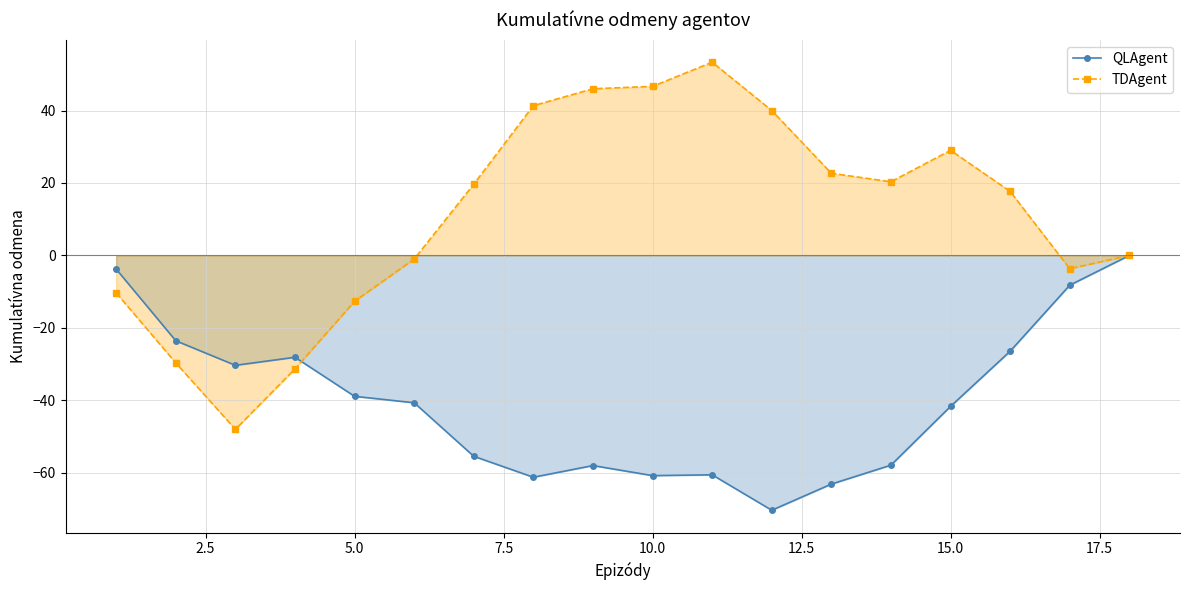

Read the TDAgent value at 15.0.

29.0